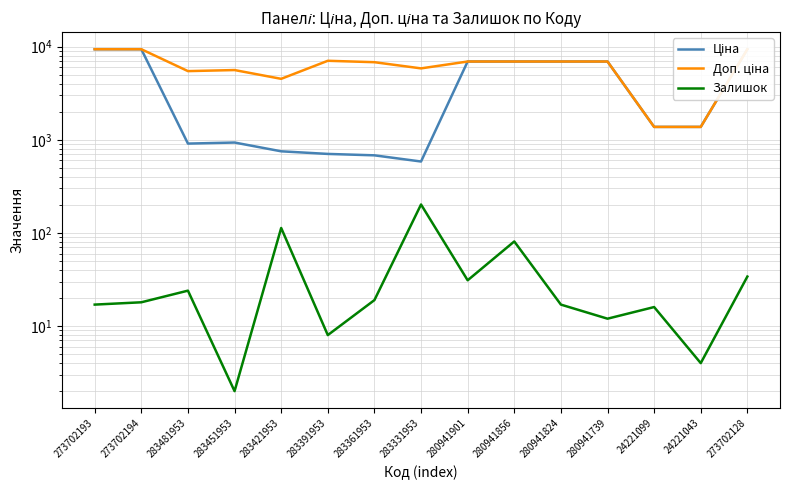

Reading left to right, list all the values displayed in this chart.

Ціна: 273702193=9384.0	273702194=9384.0	283481953=910.4	283451953=934.5	283421953=752.2	283391953=705.1	283361953=681.0	283331953=584.4	280941901=6925.7	280941856=6925.7	280941824=6925.7	280941739=6925.7	24221099=1375.4	24221043=1375.4	273702128=9384.0
Доп. ціна: 273702193=9384.0	273702194=9384.0	283481953=5462.3	283451953=5607.2	283421953=4513.3	283391953=7051.3	283361953=6809.8	283331953=5843.9	280941901=6925.7	280941856=6925.7	280941824=6925.7	280941739=6925.7	24221099=1375.0	24221043=1375.0	273702128=9384.0
Залишок: 273702193=17.0	273702194=18.0	283481953=24.0	283451953=2.0	283421953=113.0	283391953=8.0	283361953=19.0	283331953=202.0	280941901=31.0	280941856=81.0	280941824=17.0	280941739=12.0	24221099=16.0	24221043=4.0	273702128=34.0